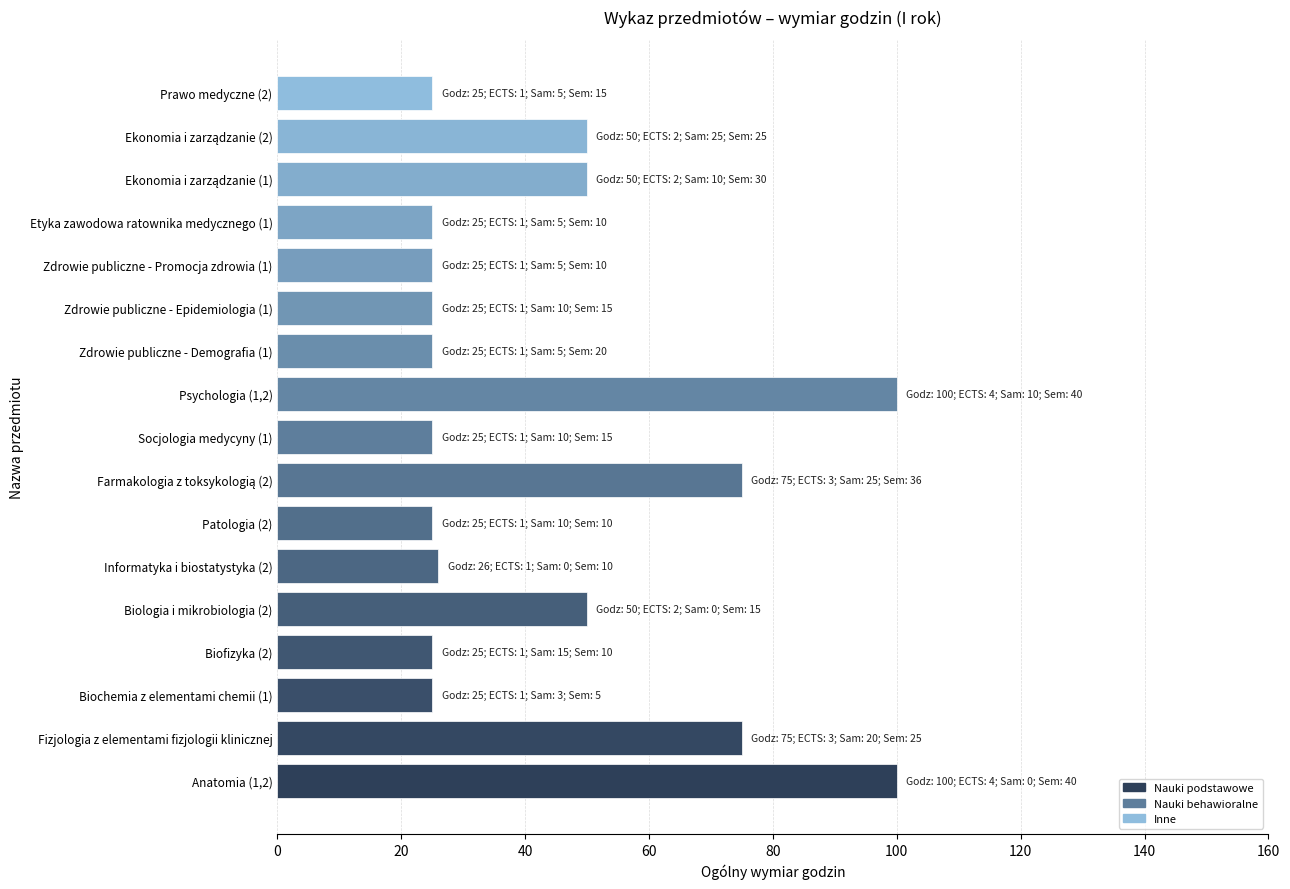

Is it true that the value at Zdrowie publiczne - Epidemiologia (1) is 25?

True